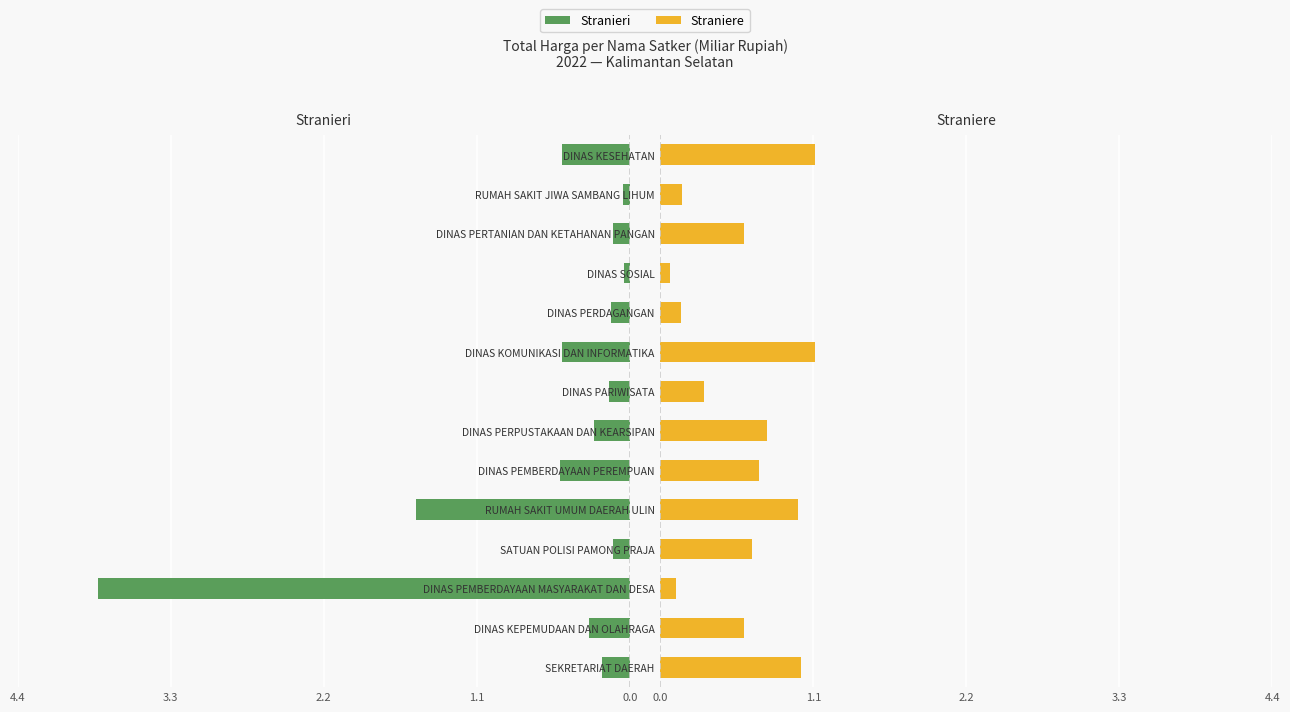

At how many categories does at least one series exceed 0?

14